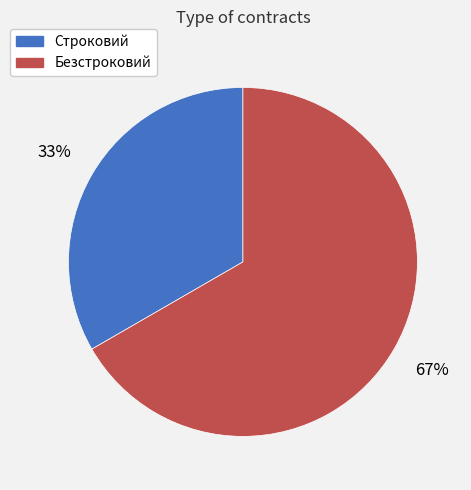

Do Строковий and Безстроковий together represent more than half of the pie?

Yes